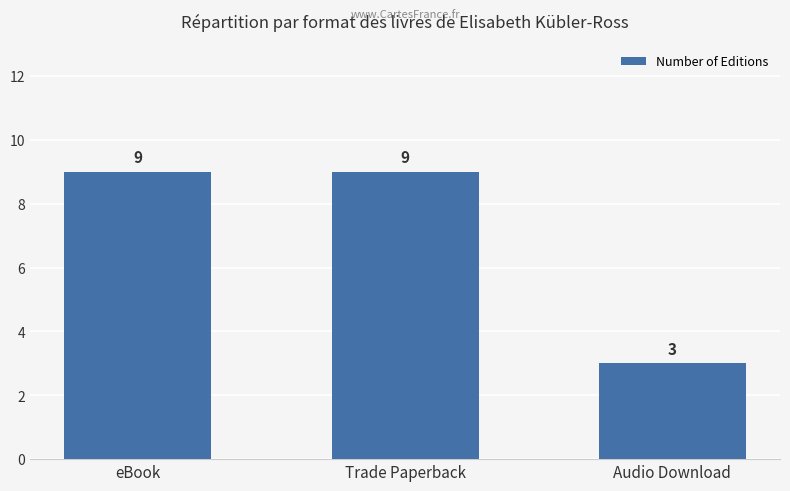

How many categories are shown in the chart?

3